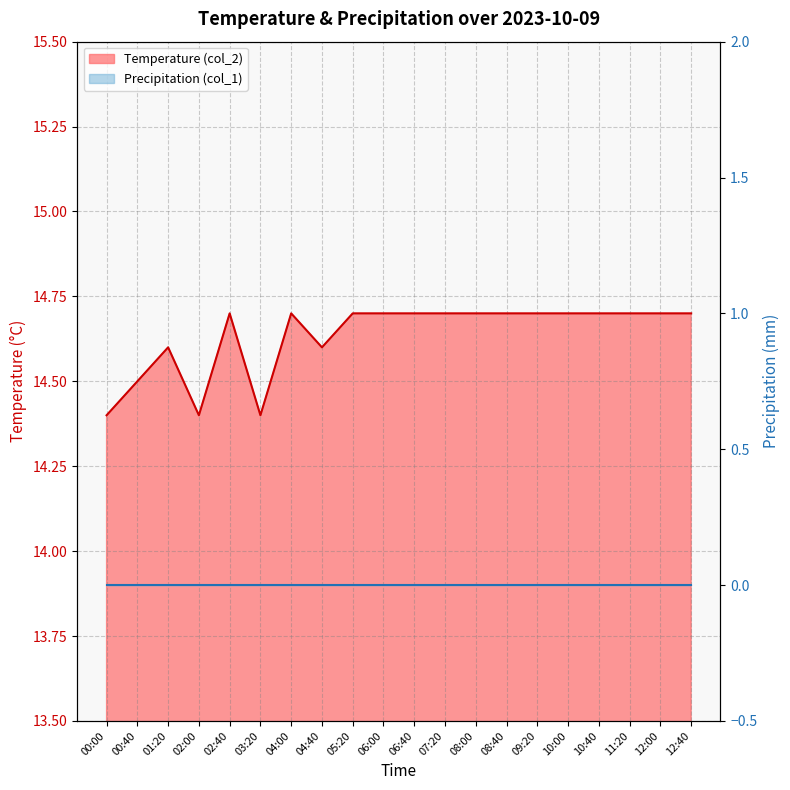

What is the sum of all values?

292.7